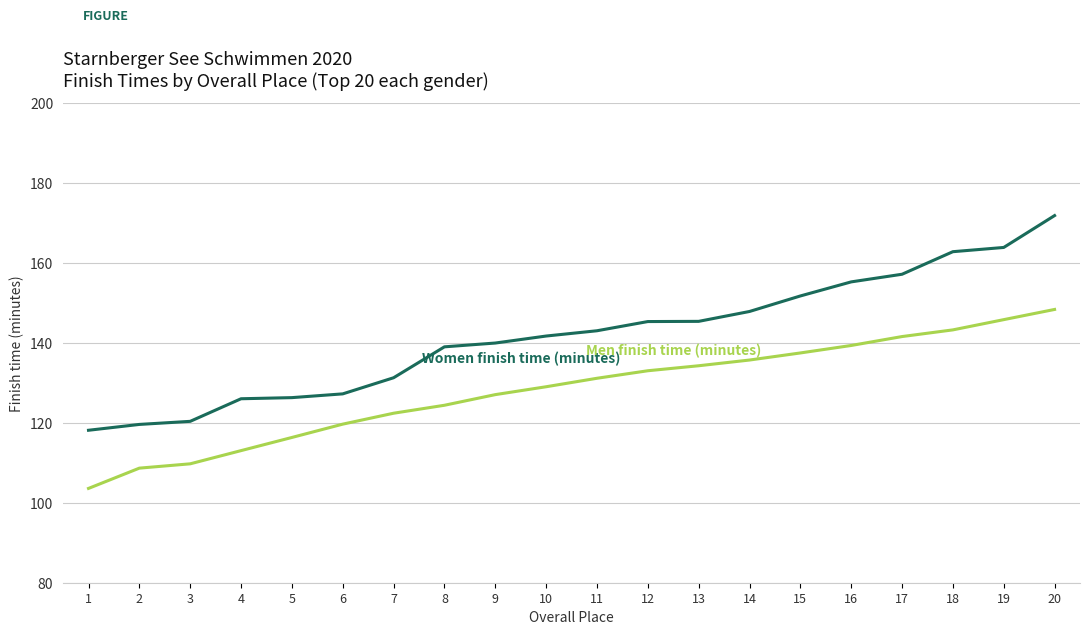

What is the spread (max minus min) of values at 14?

12.1